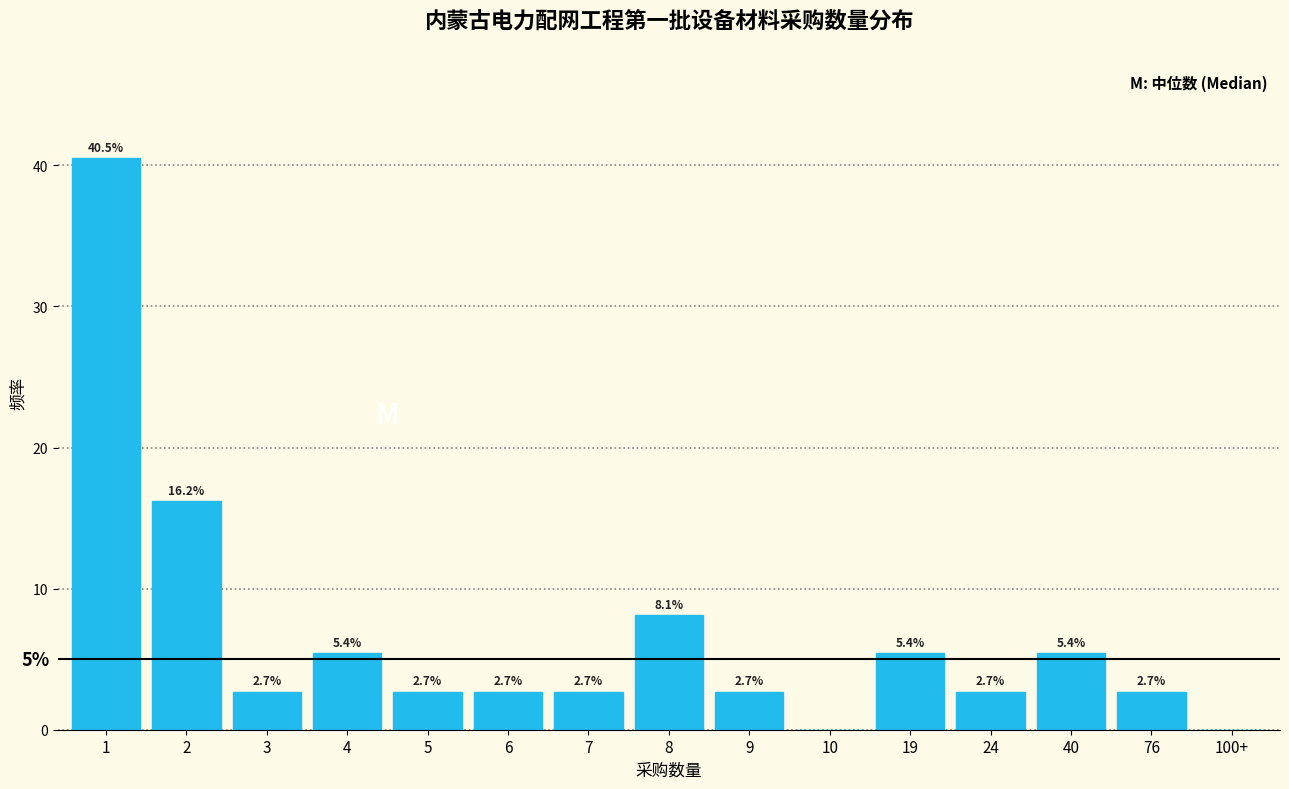

Reading left to right, list all the values displayed in this chart.

1=40.5	2=16.2	3=2.7	4=5.4	5=2.7	6=2.7	7=2.7	8=8.1	9=2.7	10=0.0	19=5.4	24=2.7	40=5.4	76=2.7	100+=0.0